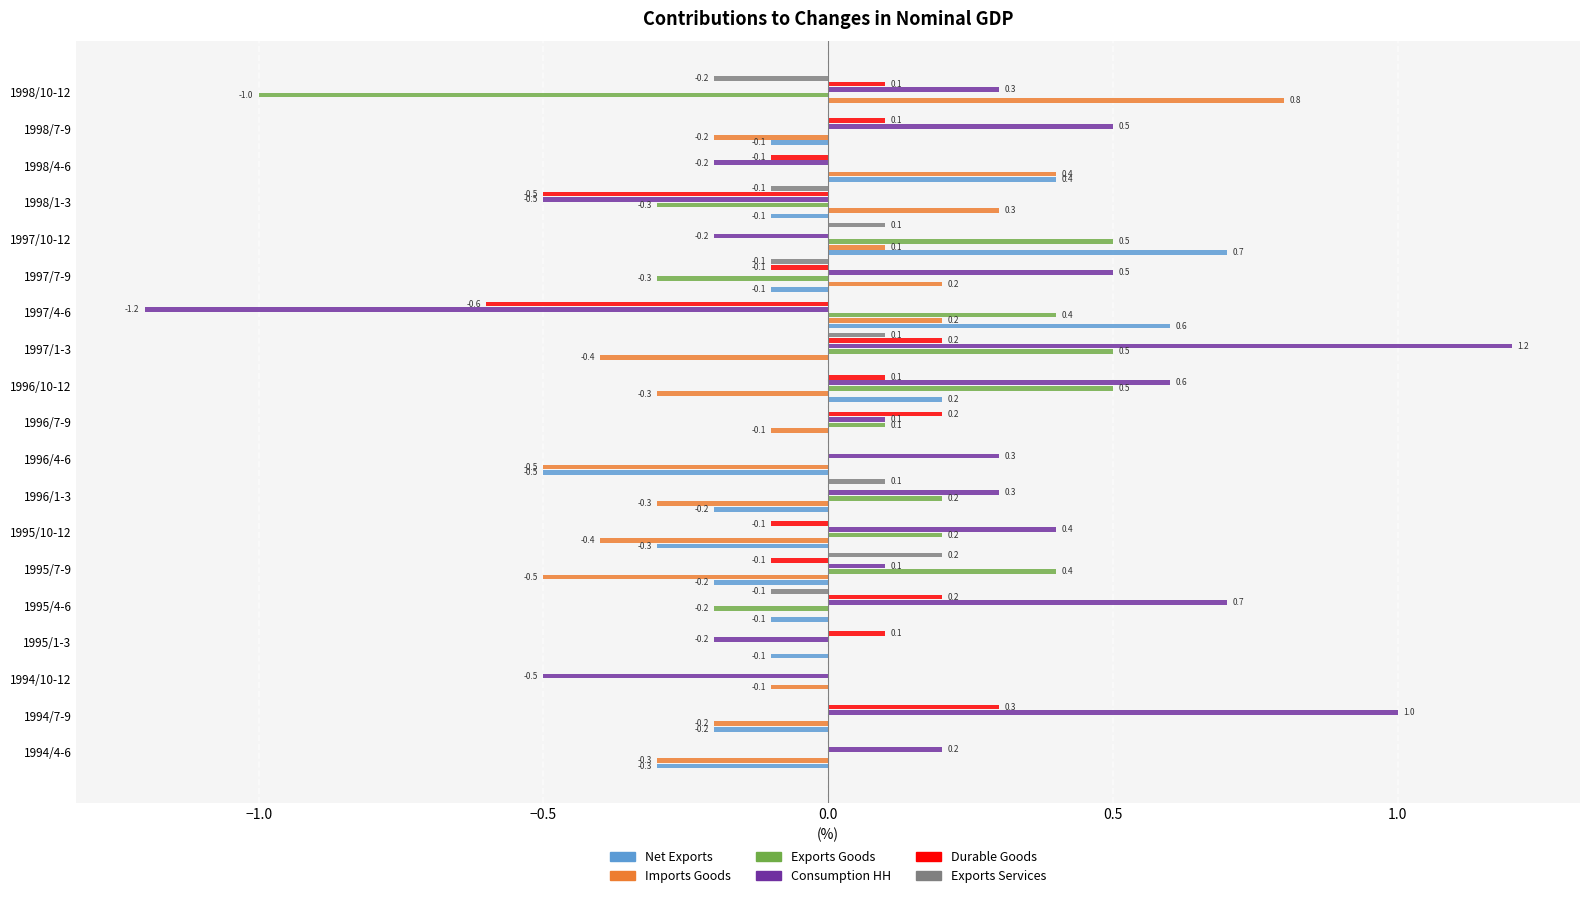

Which category has the highest value in the Exports Services series?

1995/7-9